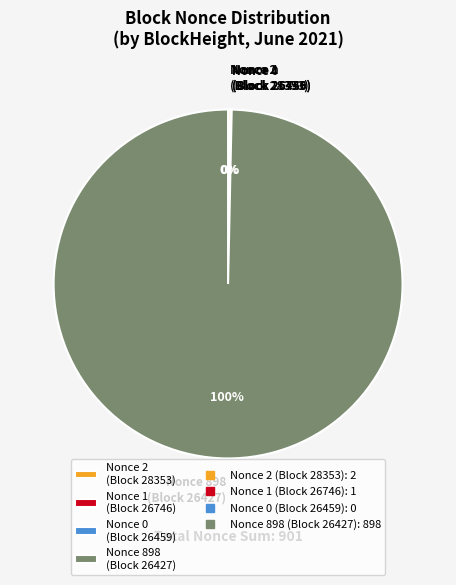

Which slice is the largest?

Nonce 898 (Block 26427)